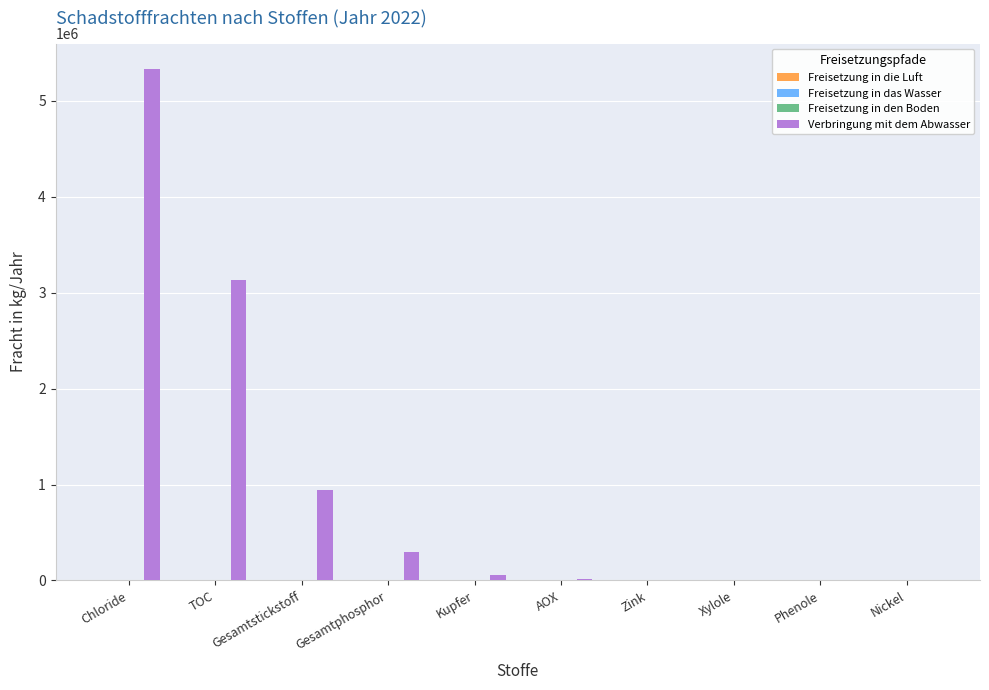

Are the bars grouped side by side (vs. stacked)?

No